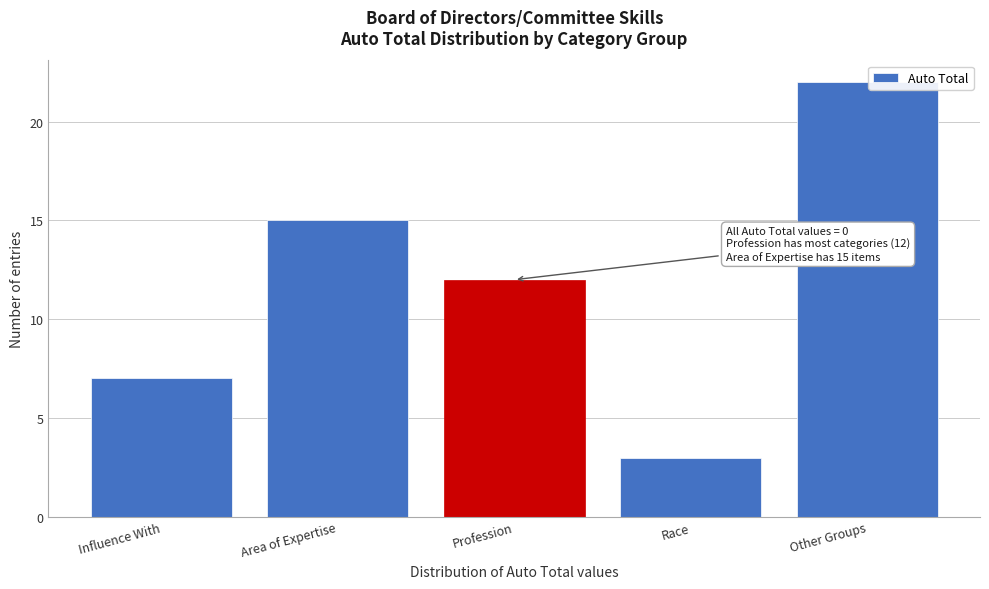

Reading left to right, list all the values displayed in this chart.

Influence With=7	Area of Expertise=15	Profession=12	Race=3	Other Groups=22